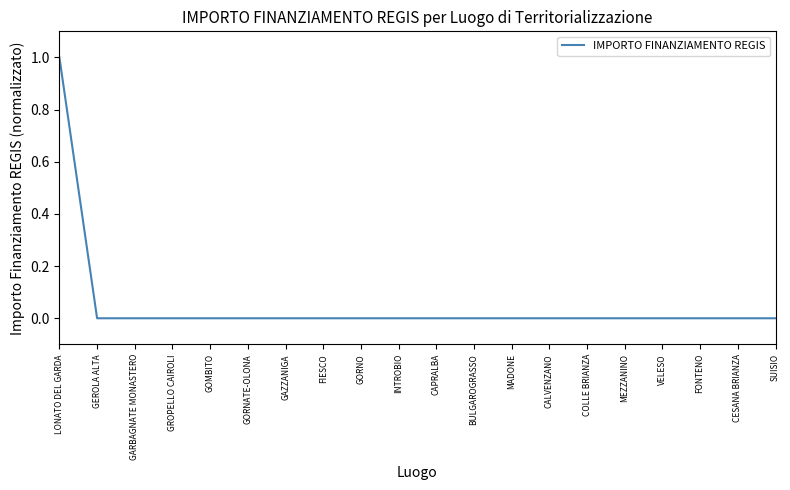

How many series are shown in this chart?

1